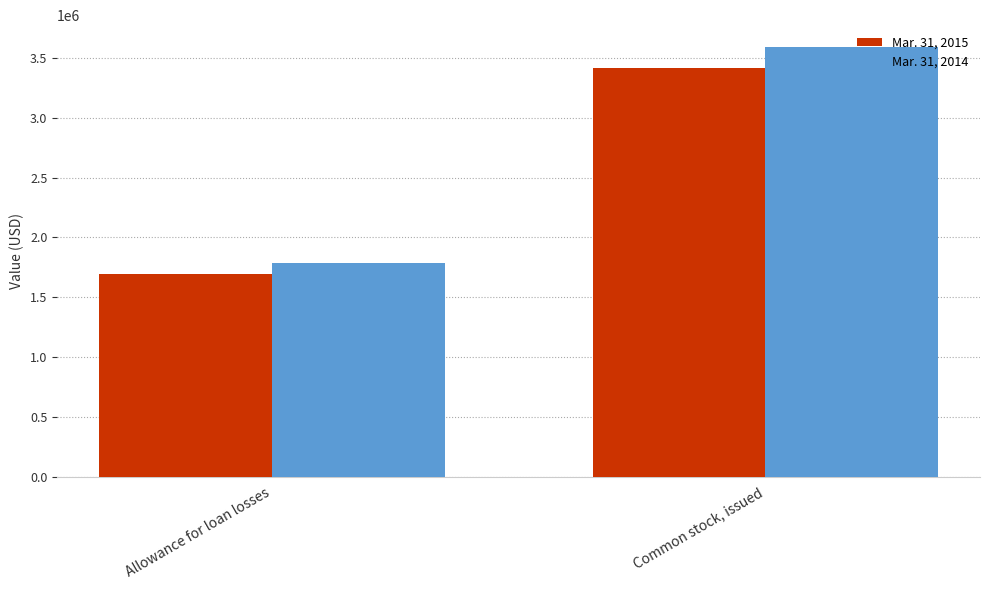

How many groups of bars are there?

2